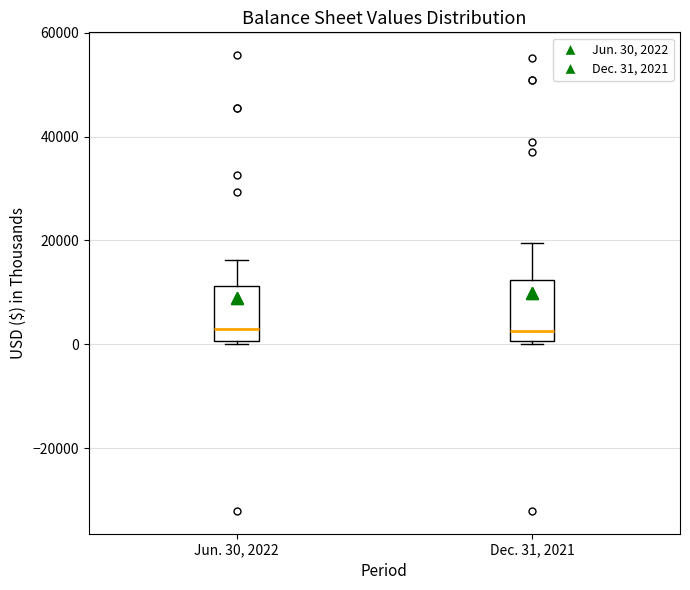

Reading left to right, read every box against the y-axis: the position of its median line, the range the box covers, and the ends of its whiskers. The values are not printed on the chart, so give them approximately, as read against the axis.

Jun. 30, 2022: median 2000, box 0 to 12000, whiskers 0 to 16000
Dec. 31, 2021: median 2000, box 0 to 12000, whiskers 0 to 20000